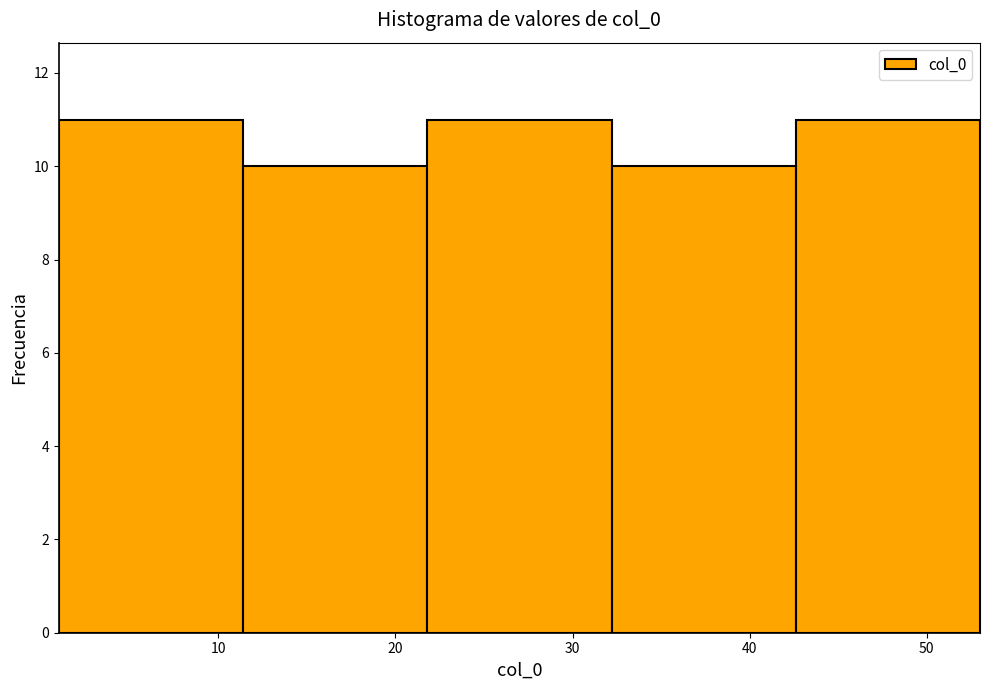

Reading left to right, list every bar in this chart as the range it spans on the x-axis followed by its height. Neither the bar edges nor the heights are printed on the chart, so give them approximately, as read against the axes.

1.0 to 11.4: 11
11.4 to 21.8: 10
21.8 to 32.2: 11
32.2 to 42.6: 10
42.6 to 53.0: 11